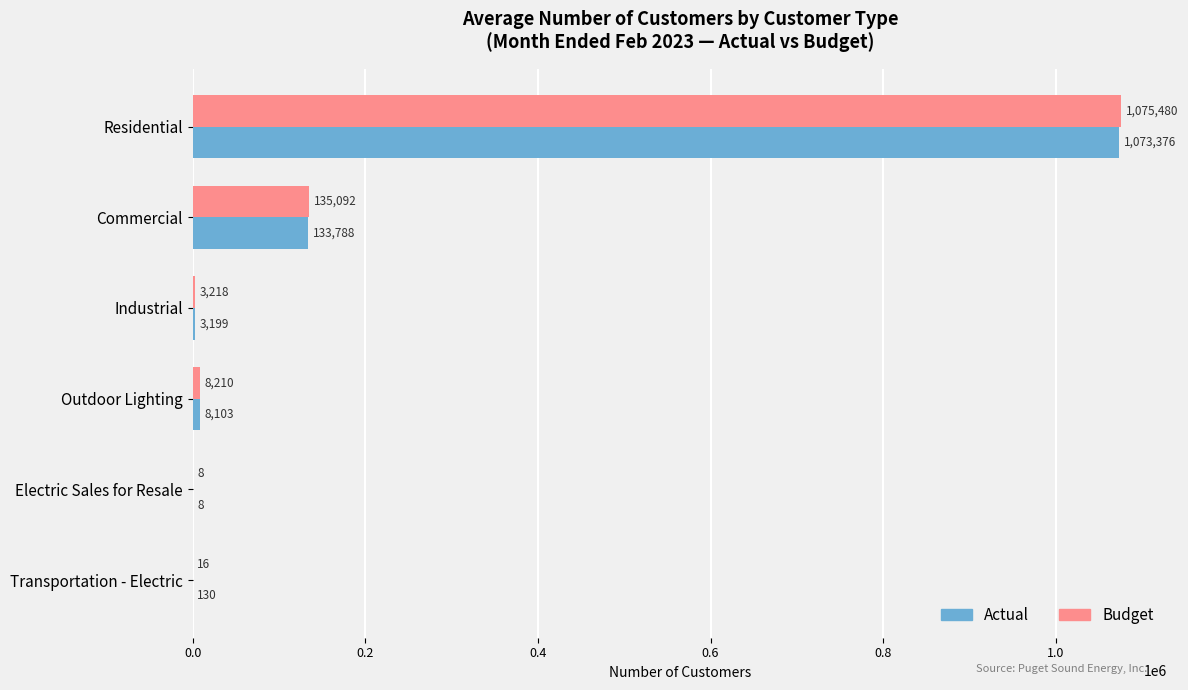

Is the value of Budget at Transportation - Electric greater than the value of Actual at Transportation - Electric?

No